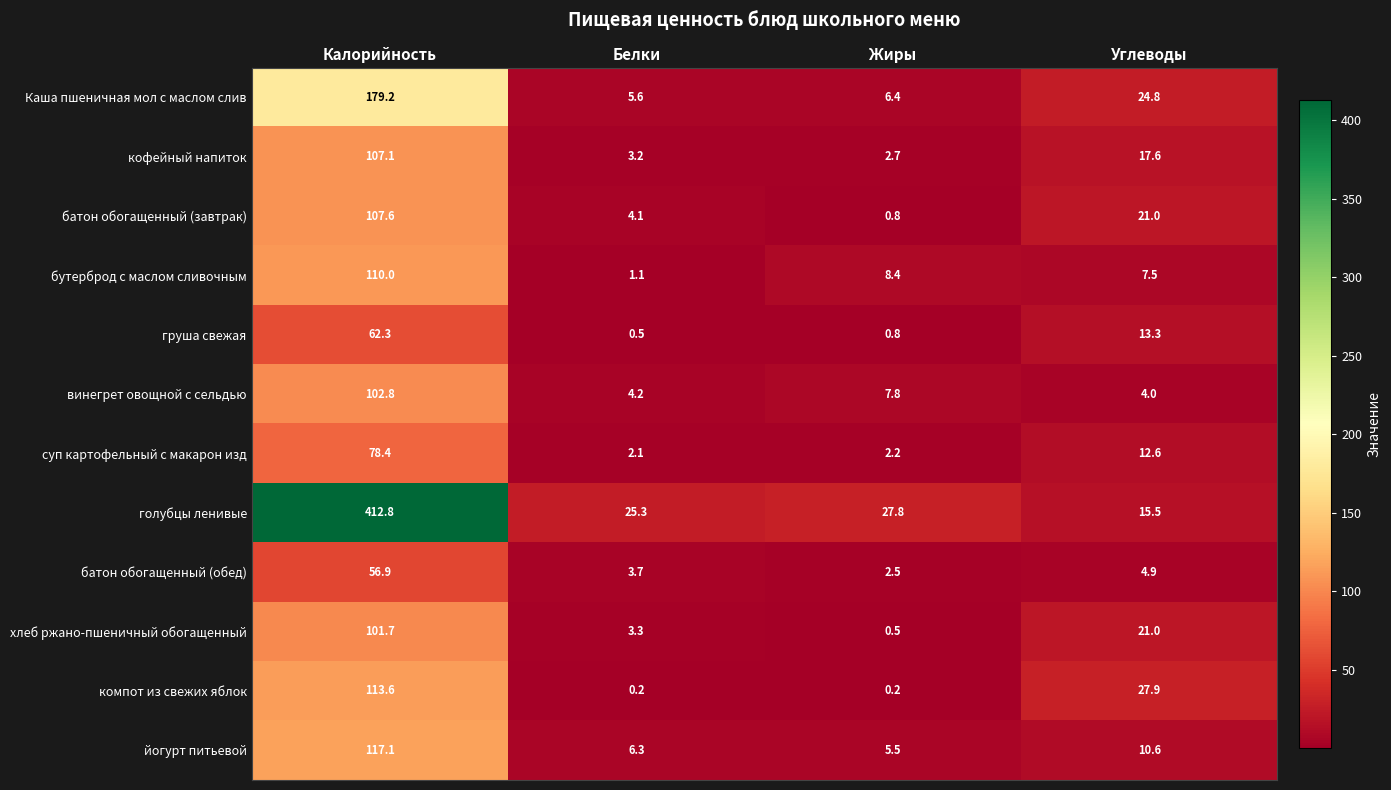

Is it true that суп картофельный с макарон изд equals 0.7 at Жиры?

False